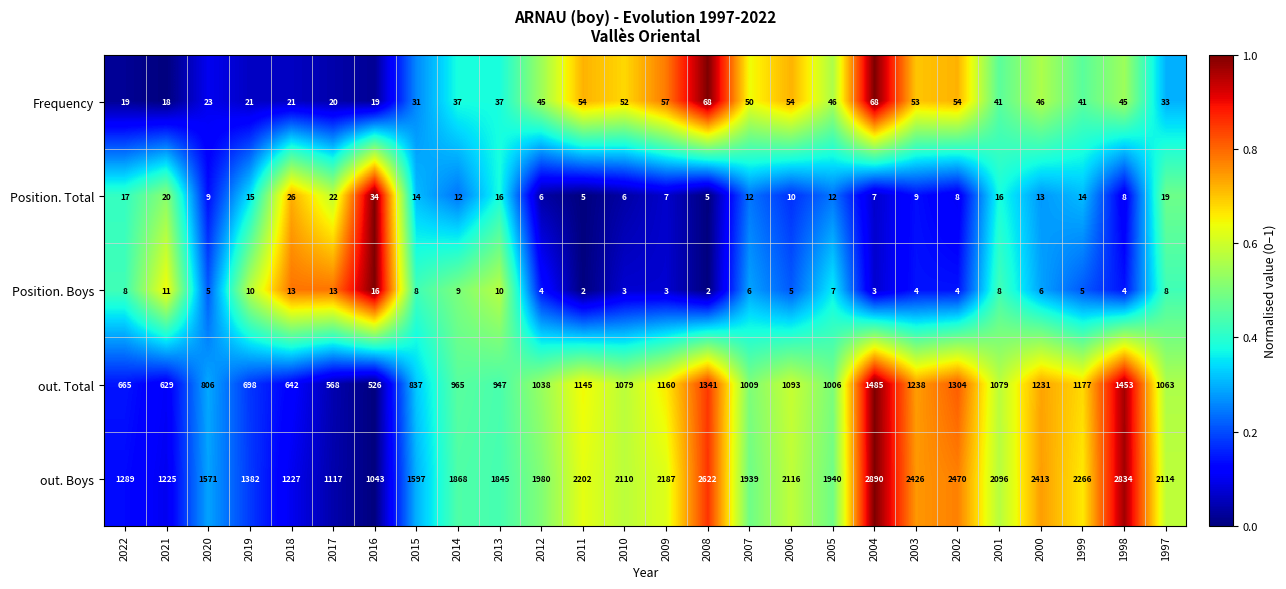

At which category does the chart reach its peak across all series?

2004